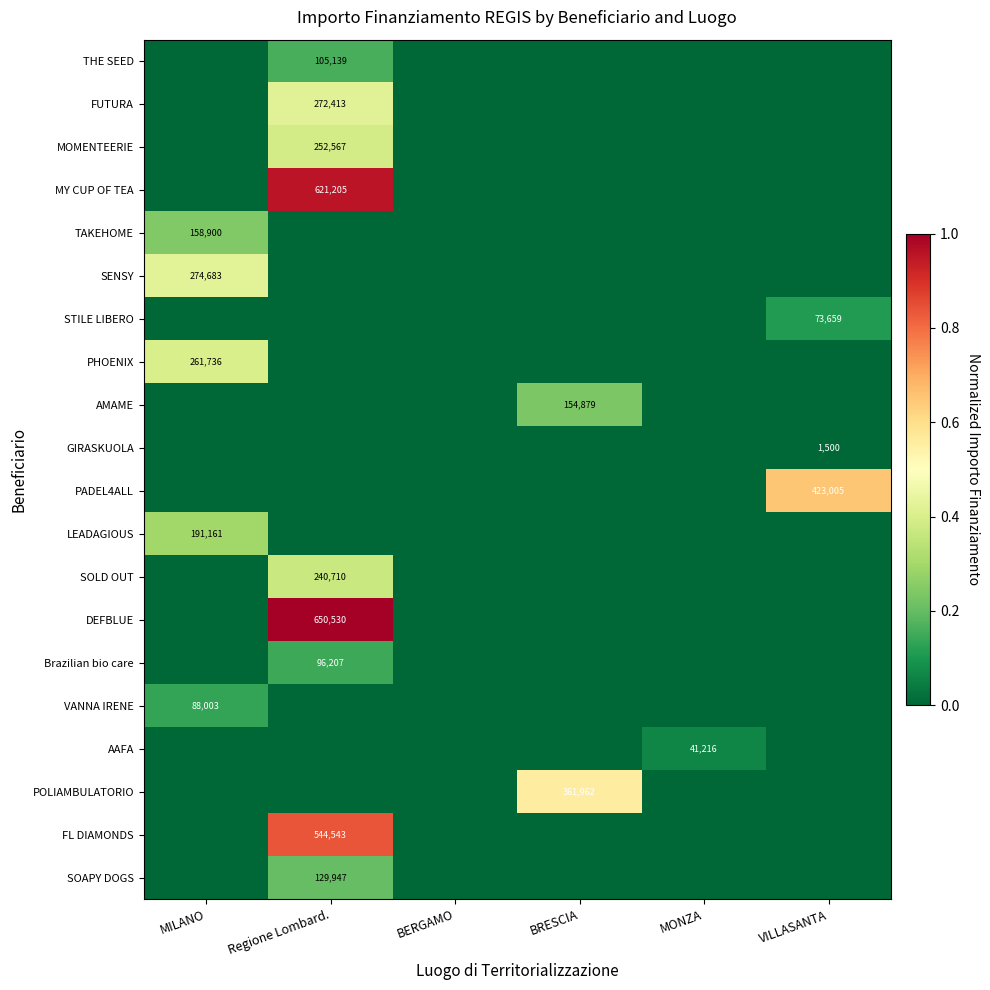

The DEFBLUE series shows 1010989 at Regione Lombard.. True or false?

False